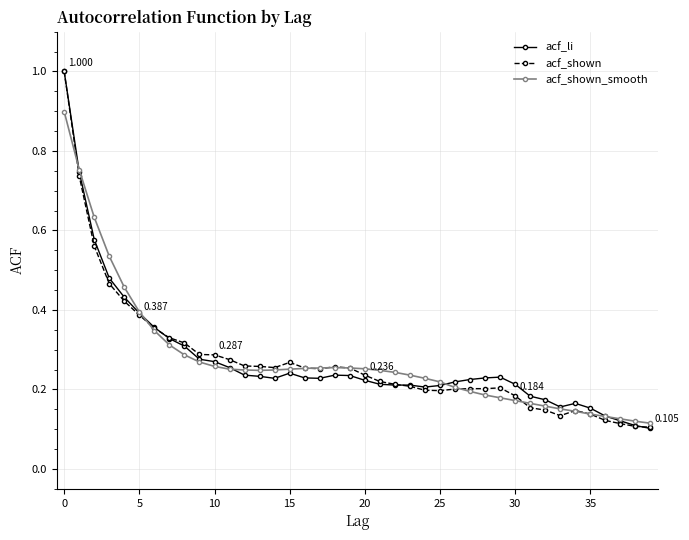

True or false: acf_shown_smooth has more than 0 points higher than both neighbors.

True